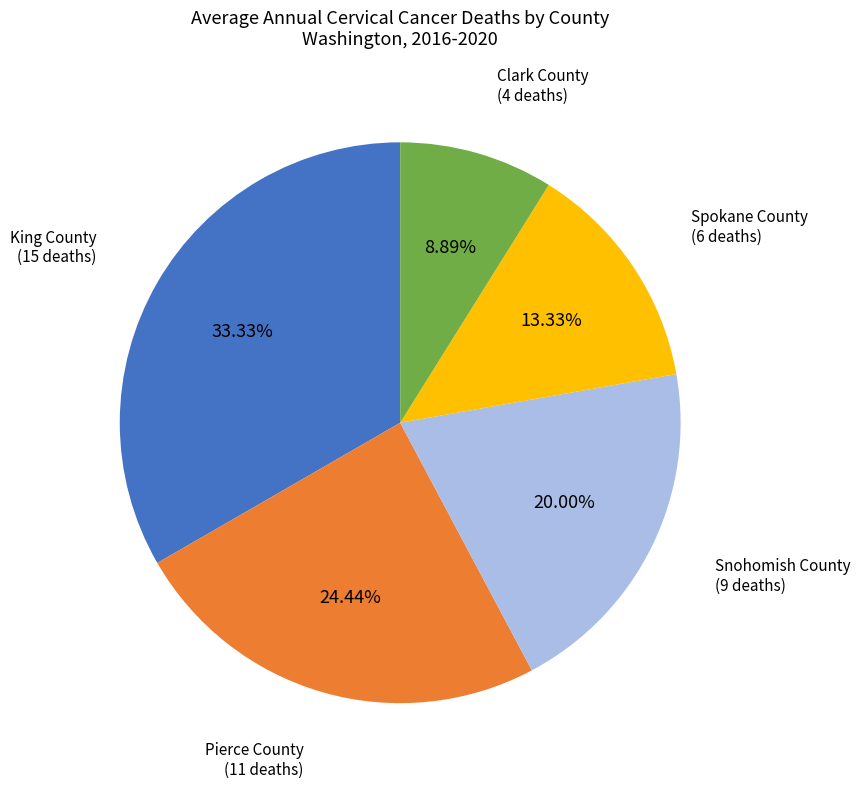

Does any single category account for the majority?

No